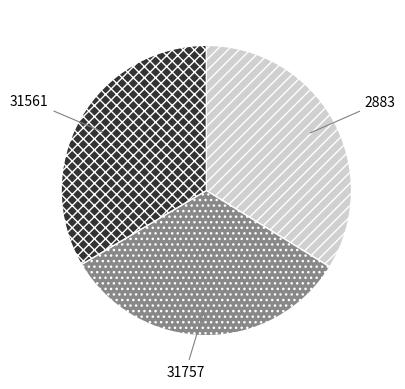

Which has a higher value, 2883 or 31757?

2883